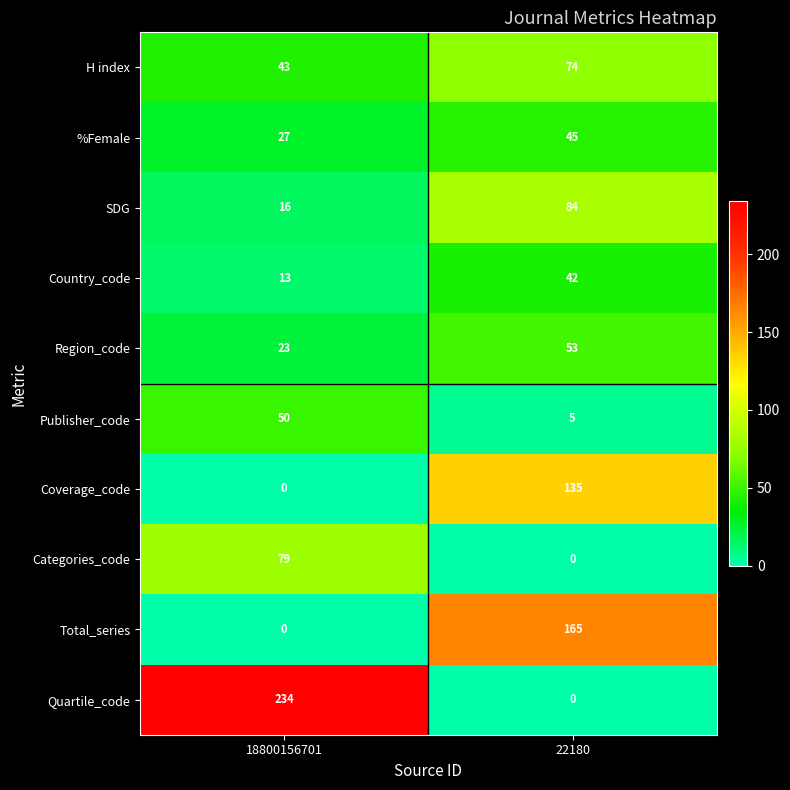

Which series has the widest spread of values?

Quartile_code